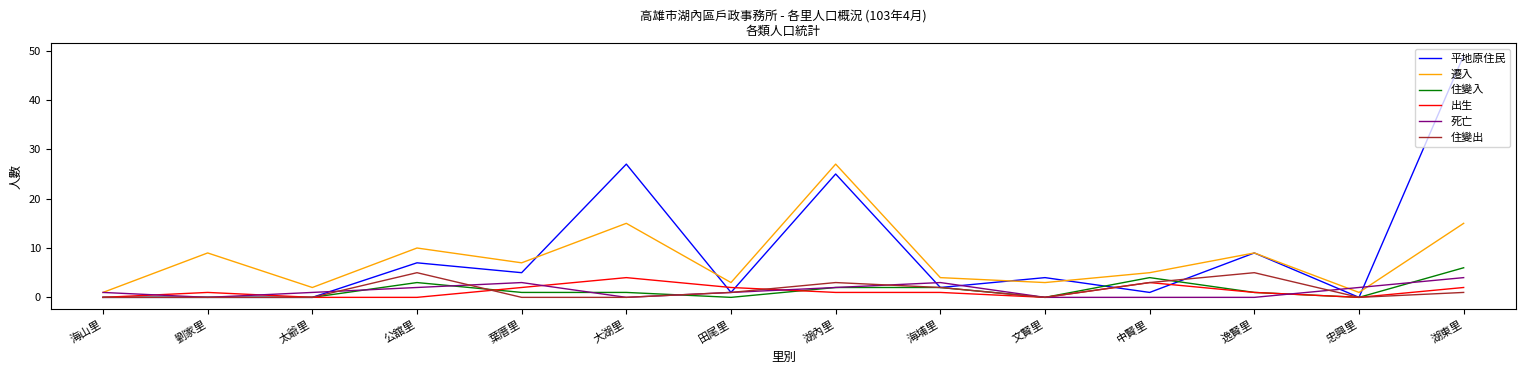

True or false: 住變入 and 平地原住民 cross at least once.

True